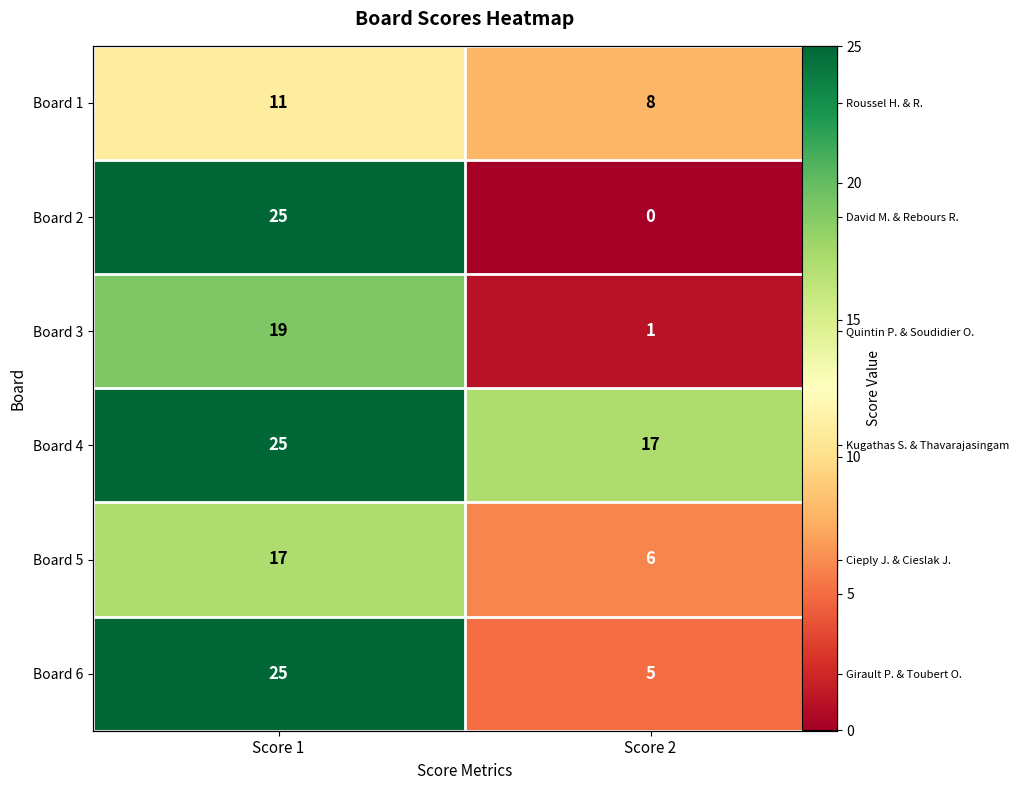

Which series changed the most between Score 1 and Score 2?

Board 2